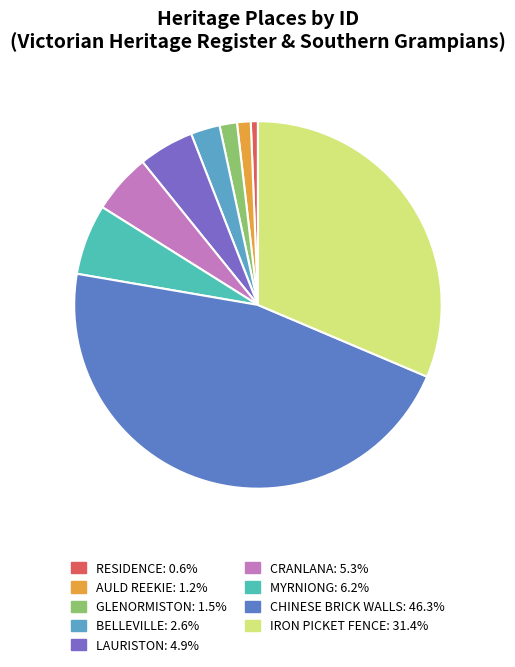

How many segments does this pie chart have?

9